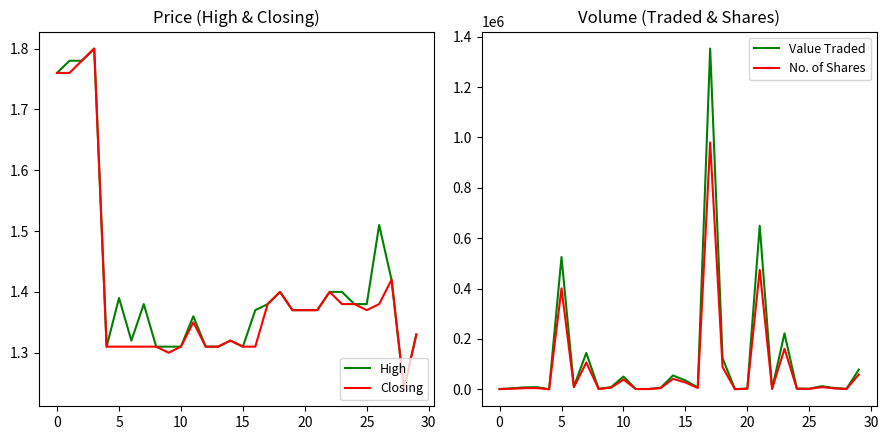

The value of Value Traded at 5 is 525025. True or false?

True